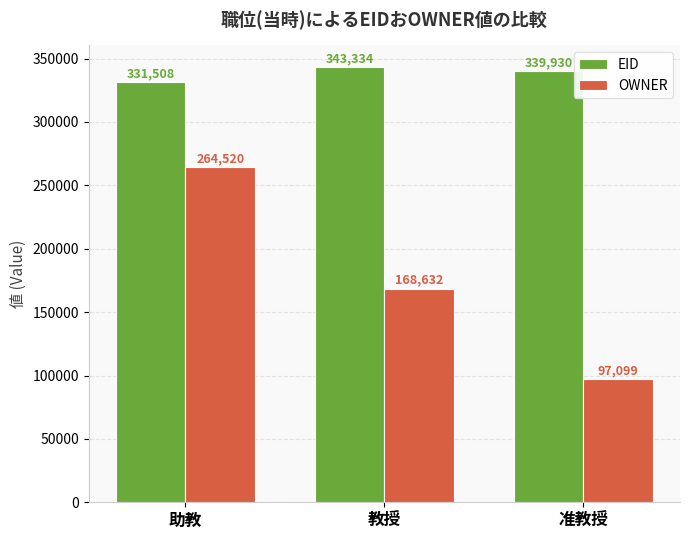

Which category has the highest value in the EID series?

教授